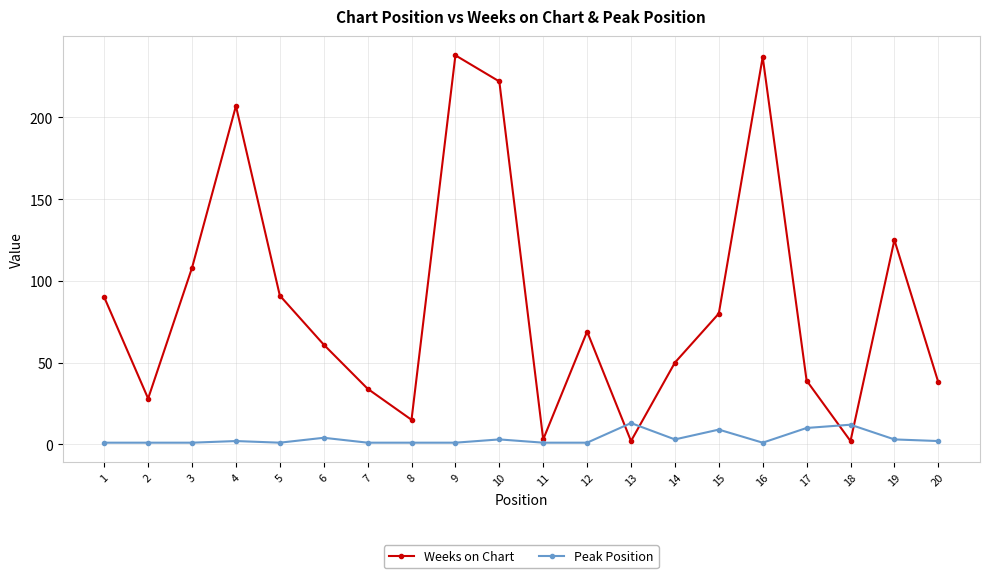

Which series has the largest total across all categories?

Weeks on Chart